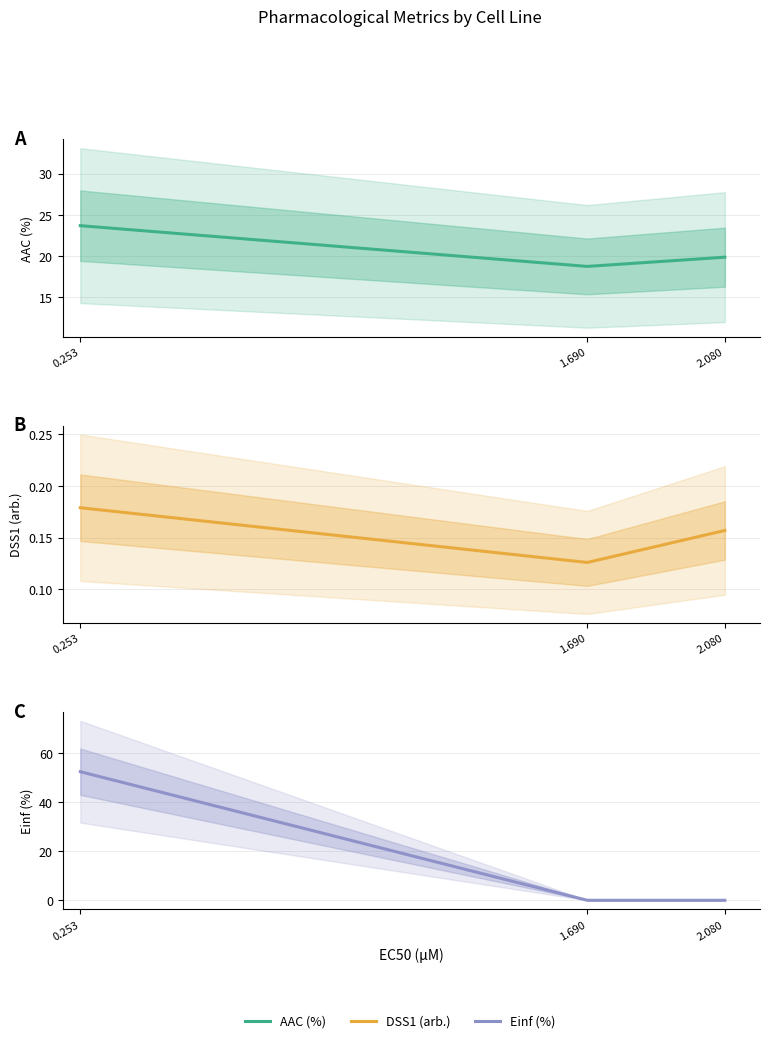

How many lines are shown in the chart?

3